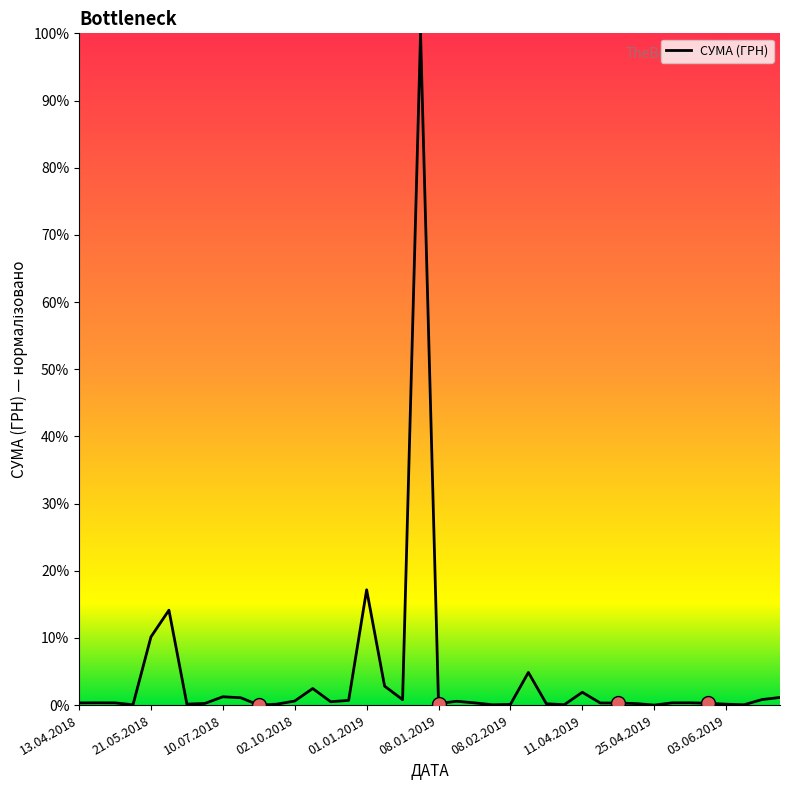

What is the difference between the maximum and minimum values?

100.0